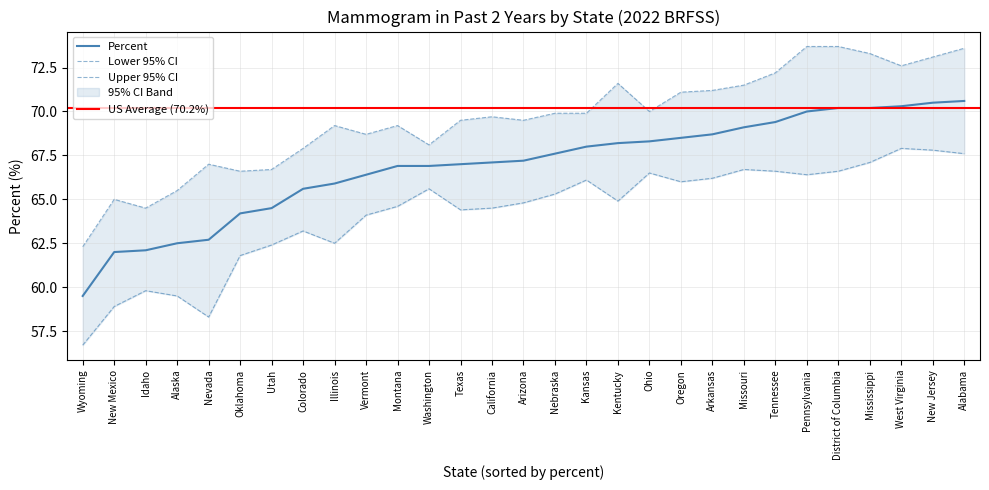

True or false: Percent and Lower 95% CI intersect in this chart.

False